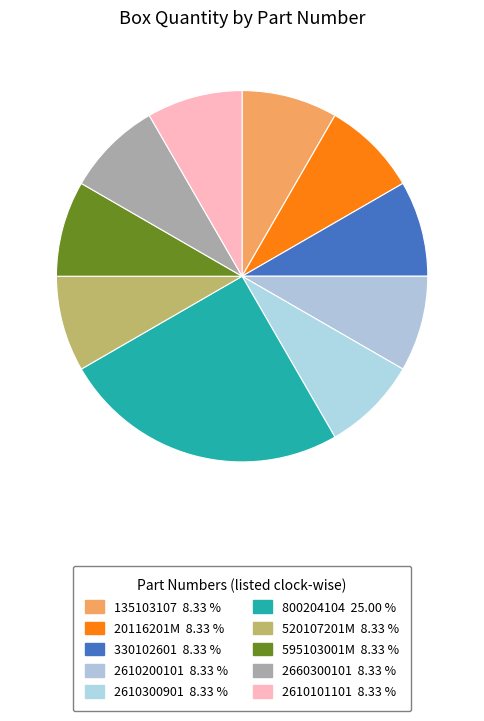

The 135103107 slice represents 8% of the pie. True or false?

True